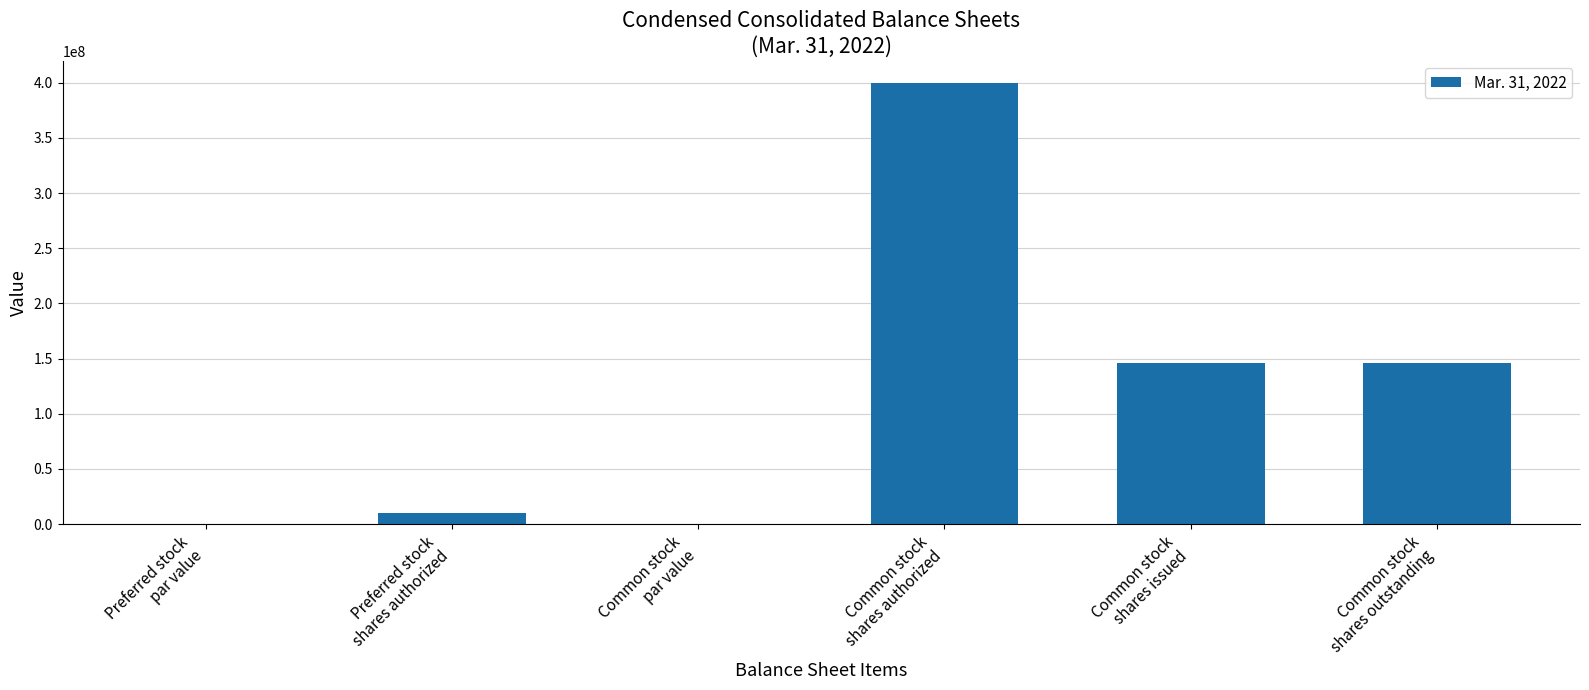

What is the approximate value at Common stock
shares issued?

146129630.0